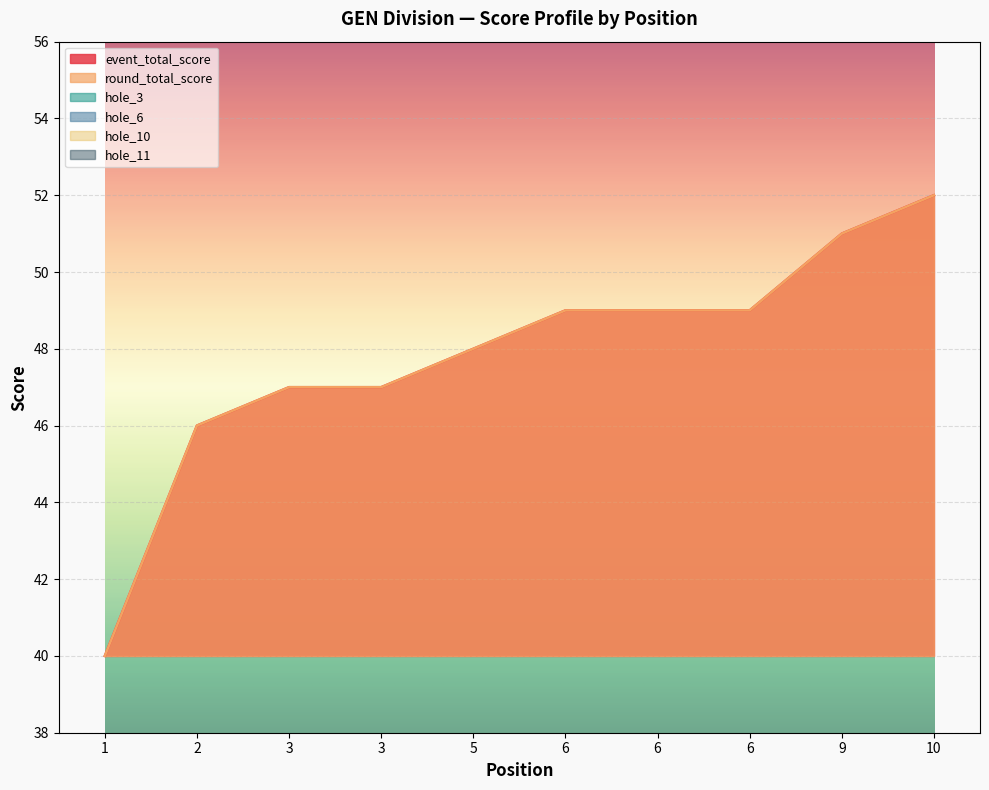

At 3, list the series in order from largest to smallest.

event_total_score, round_total_score, hole_3, hole_10, hole_11, hole_6